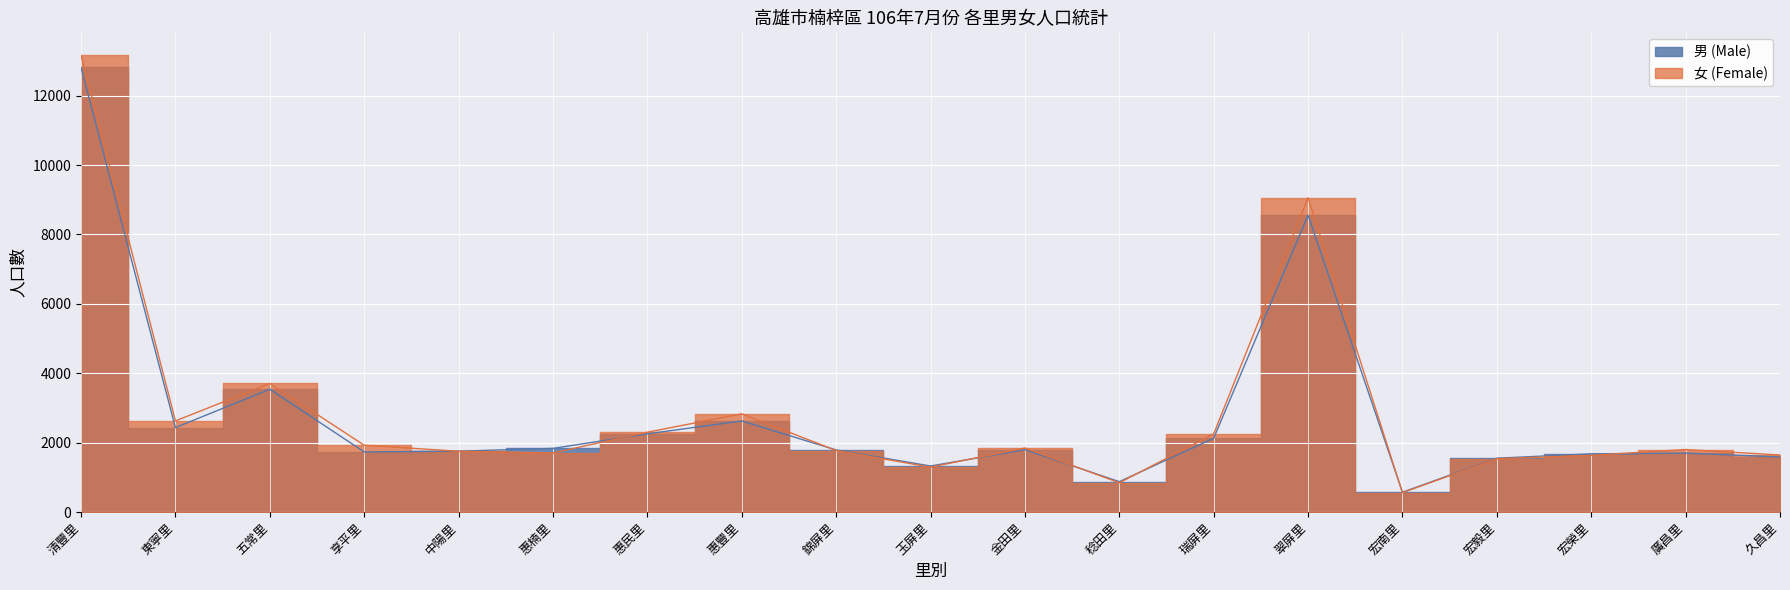

What are all the series names shown in the legend?

男, 女